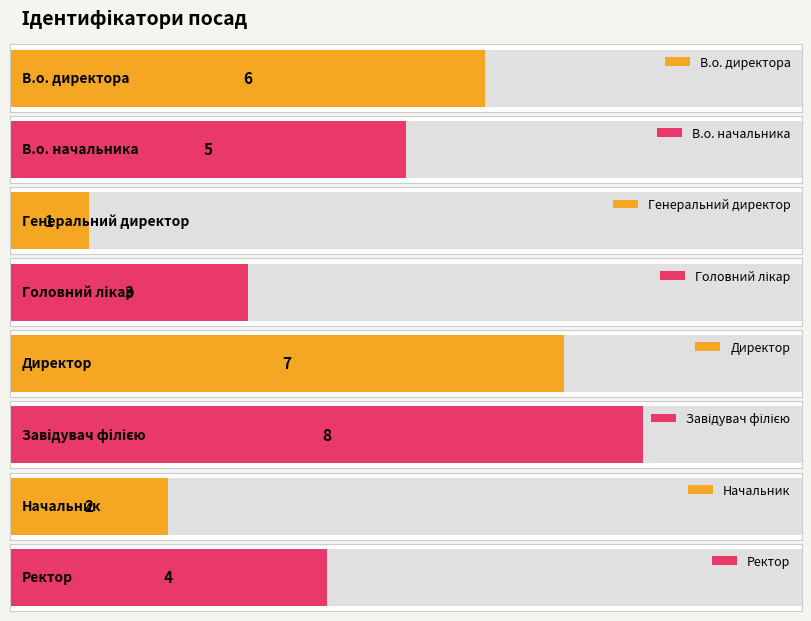

Between В.о. директора and Головний лікар, which is larger?

В.о. директора